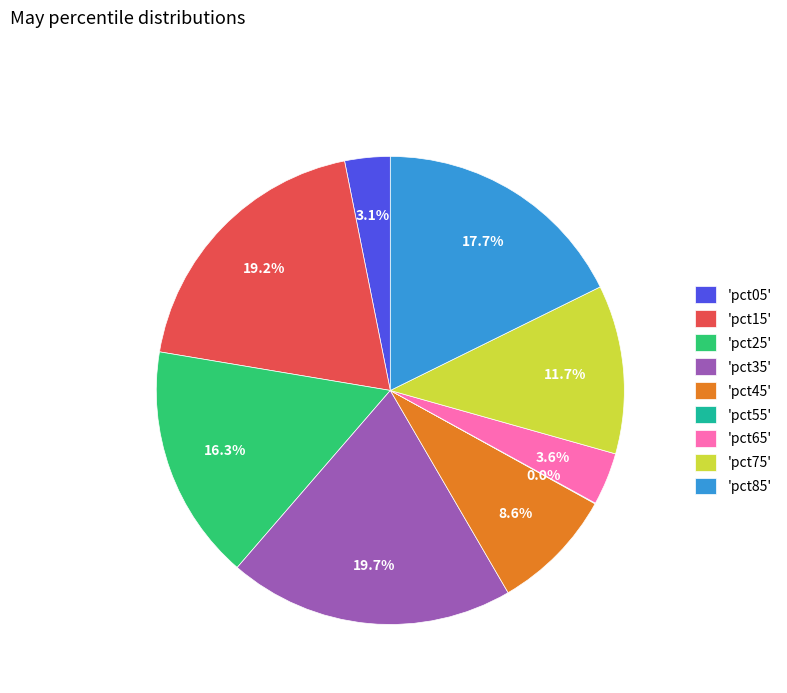

Combined, do 'pct25' and 'pct45' account for over 50%?

No